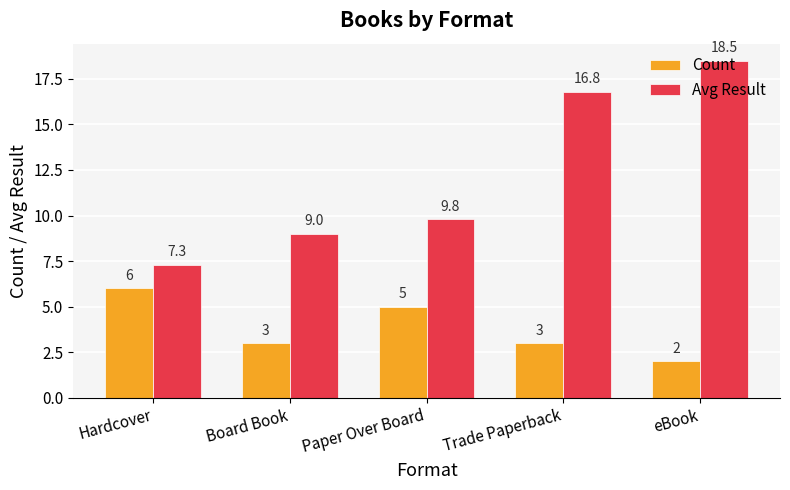

How many data points does each series have?

5